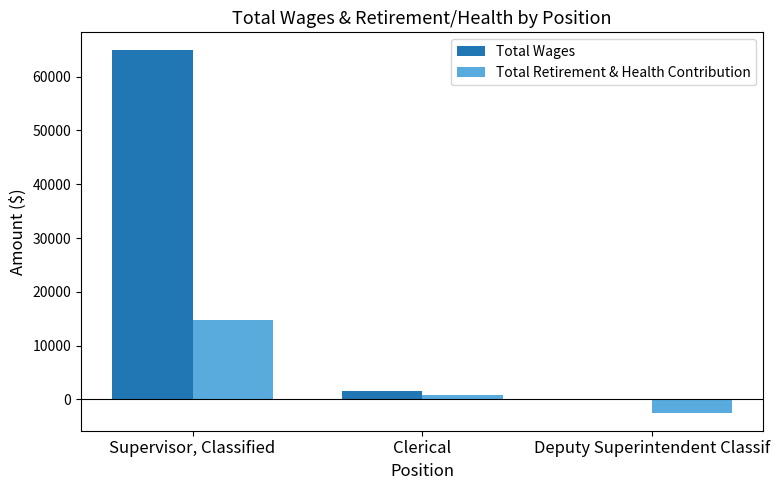

Which series changed the most between Supervisor, Classified and Clerical?

Total Wages